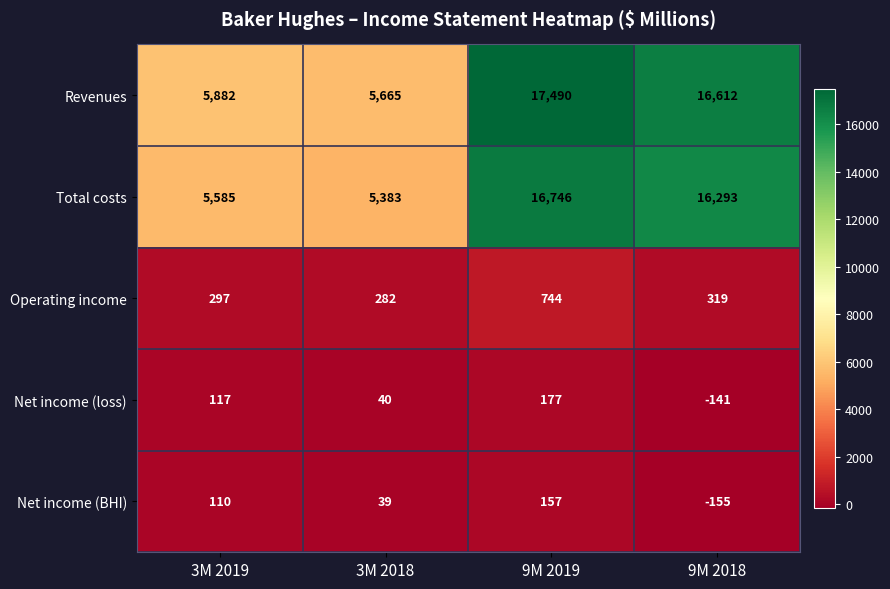

Which series has the widest spread of values?

Revenues